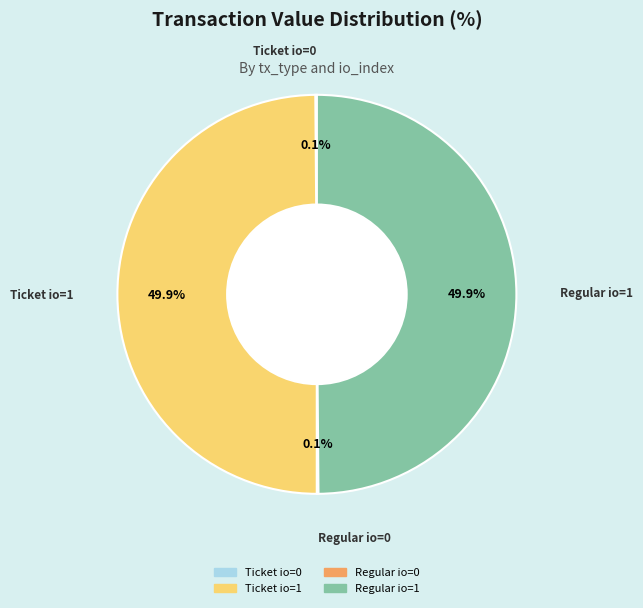

Combined, do Regular io=1 and Ticket io=1 account for over 50%?

Yes